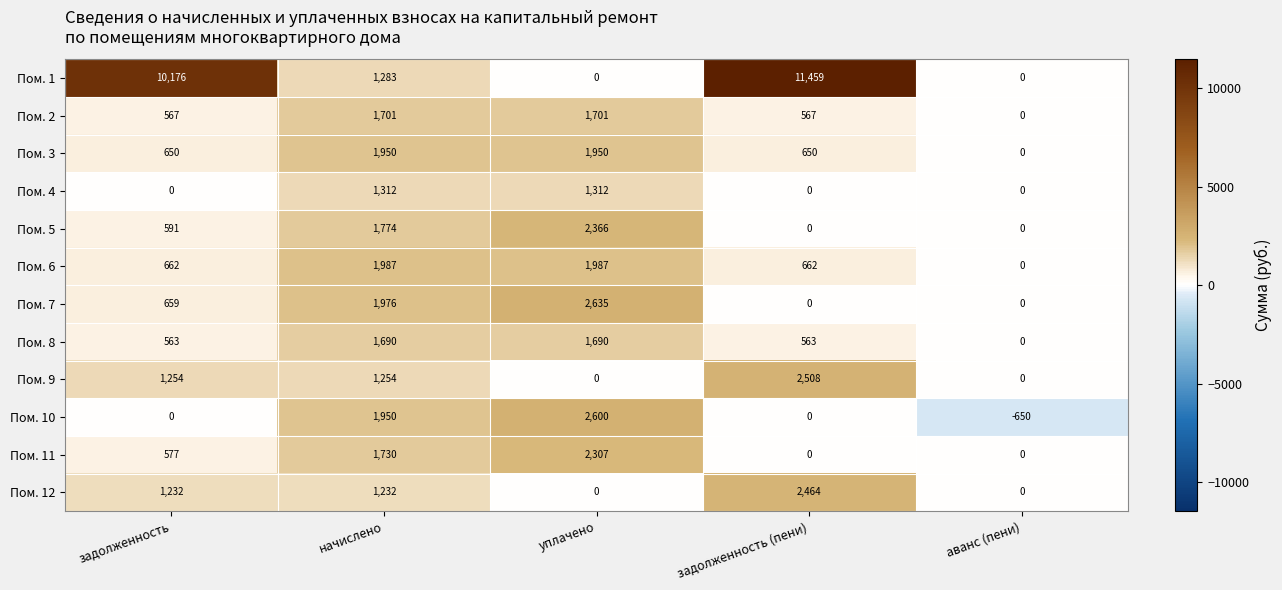

How many Пом. 3 values are between 650 and 1950?

4